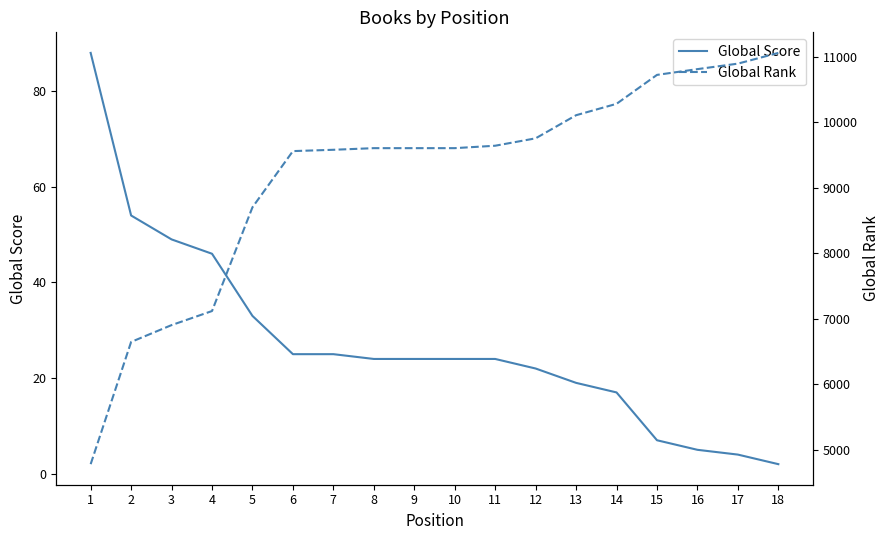

What is the difference between the second highest and minimum values in the Global Rank series?

6118